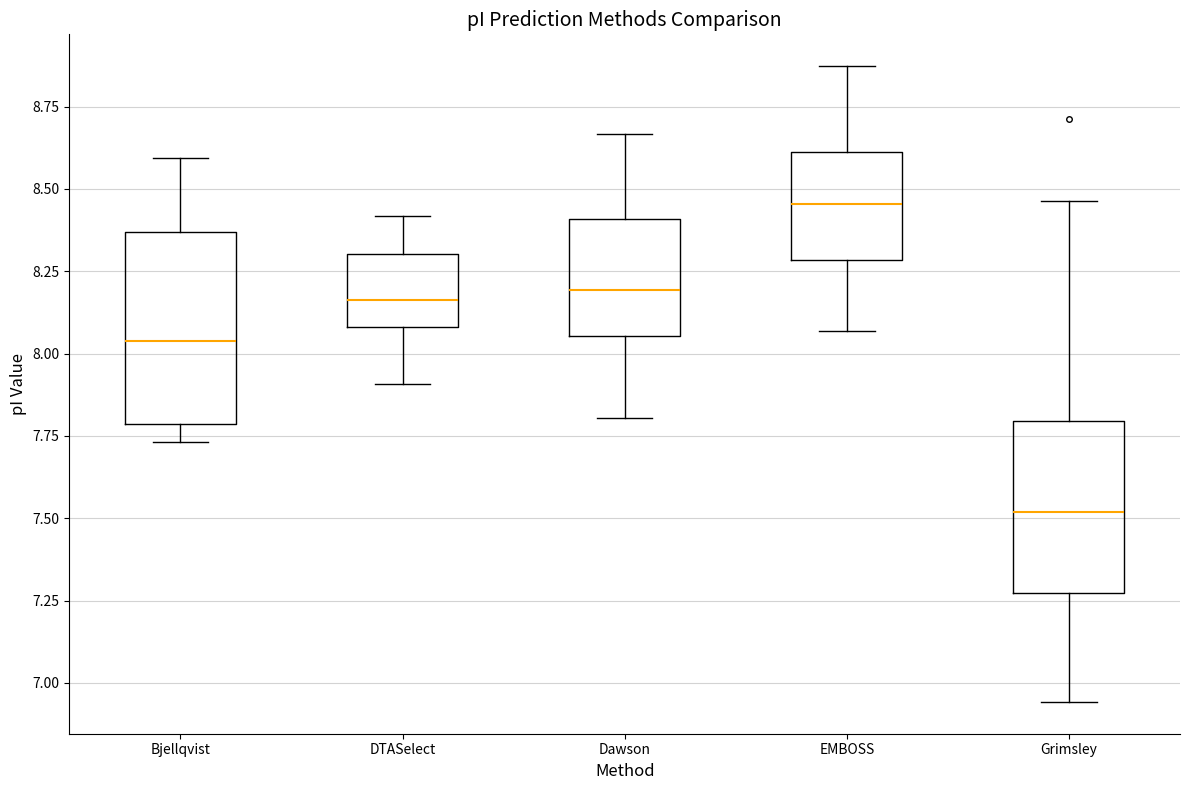

Reading left to right, transcribe this box plot: for each box, give where its median line is, the range the box spans, and where its two whiskers end, as read against the y-axis. The values are not printed on the chart, so give them approximately, as read against the axis.

Bjellqvist: median 8.05, box 7.80 to 8.35, whiskers 7.75 to 8.60
DTASelect: median 8.15, box 8.10 to 8.30, whiskers 7.90 to 8.40
Dawson: median 8.20, box 8.05 to 8.40, whiskers 7.80 to 8.65
EMBOSS: median 8.45, box 8.30 to 8.60, whiskers 8.05 to 8.85
Grimsley: median 7.50, box 7.25 to 7.80, whiskers 6.95 to 8.45